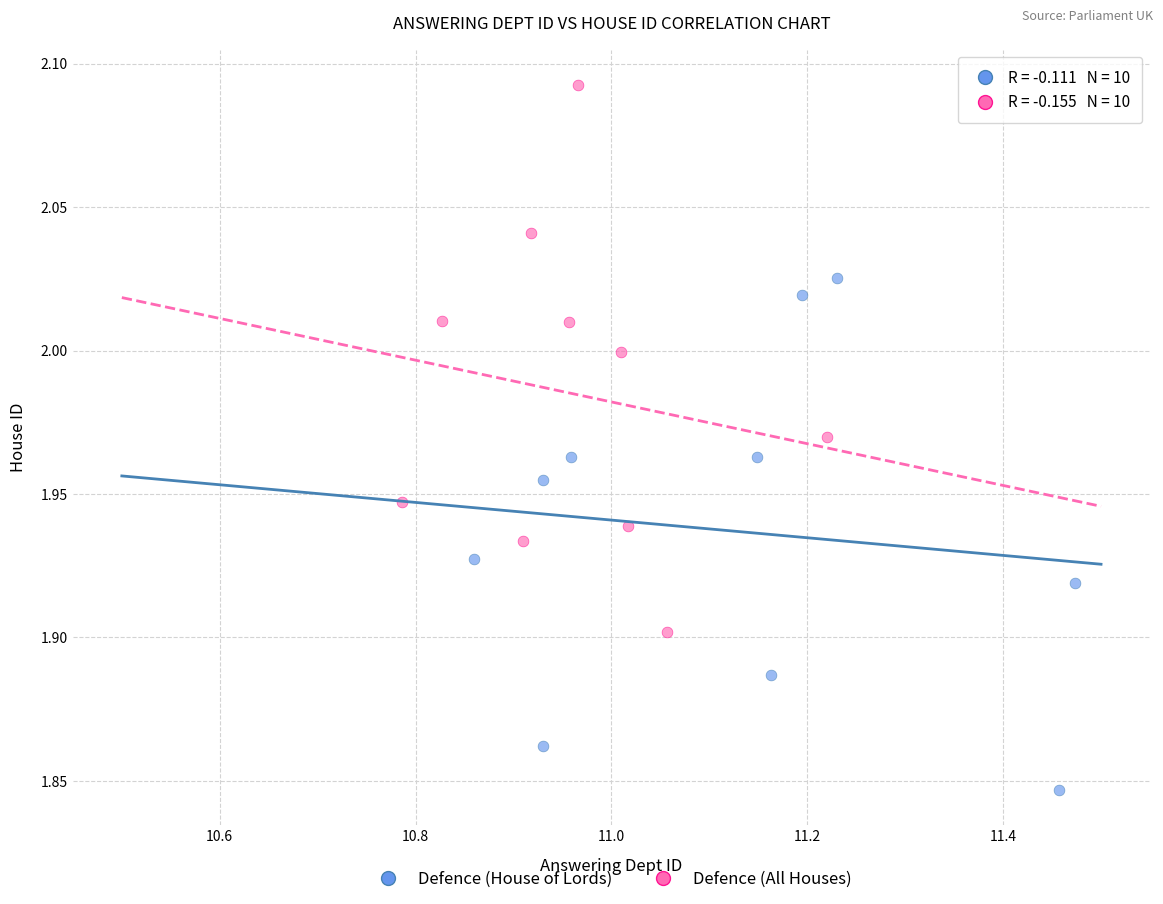

What are all the series names shown in the legend?

Defence (House of Lords), Defence (All Houses)